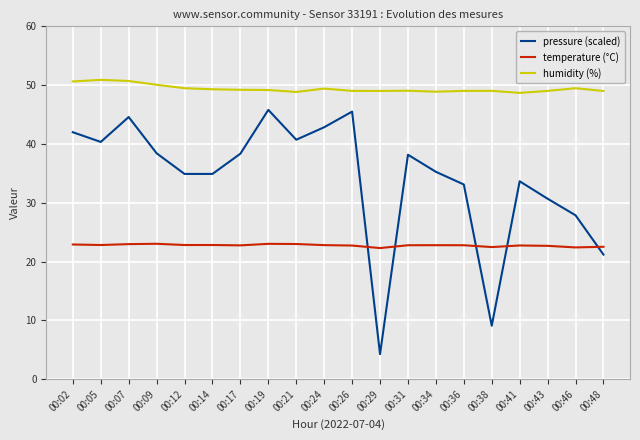

True or false: pressure (scaled) and humidity (%) intersect in this chart.

False